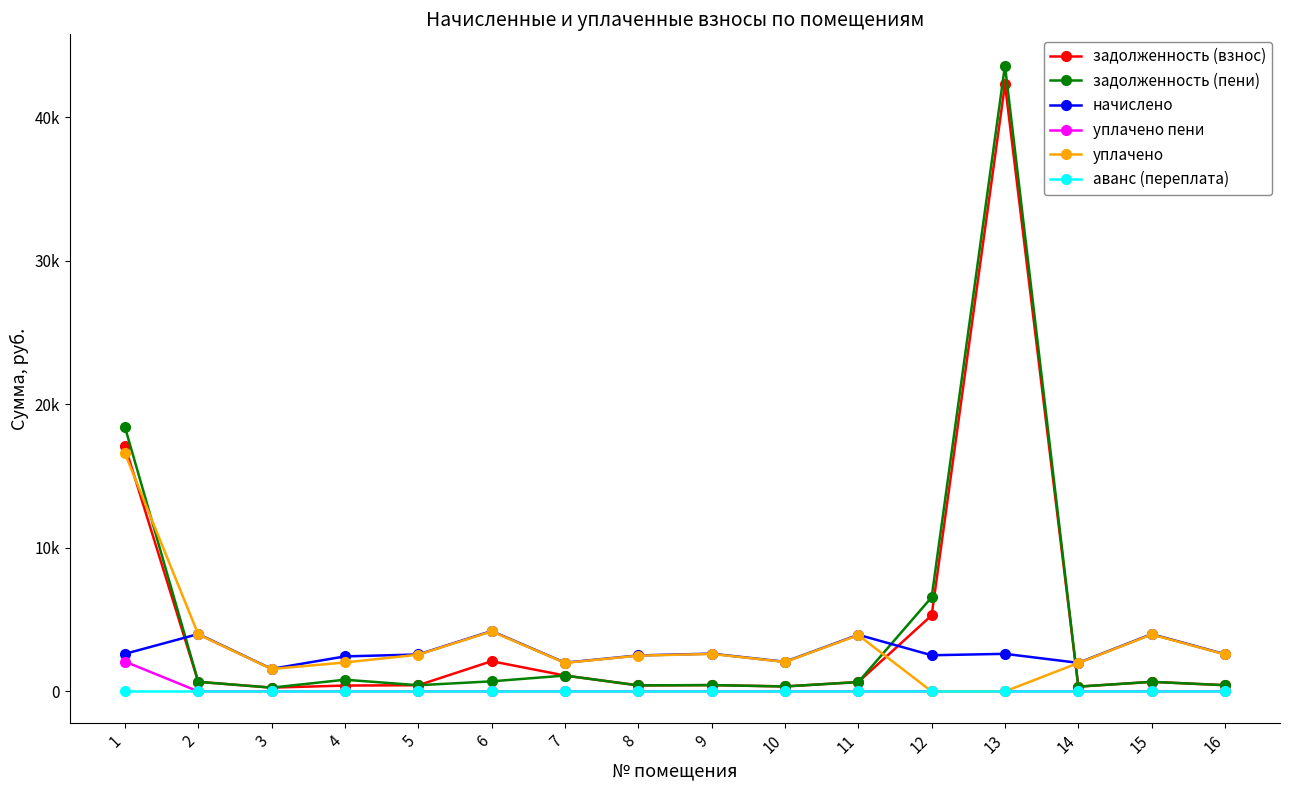

What is the greatest value displayed?

43596.0